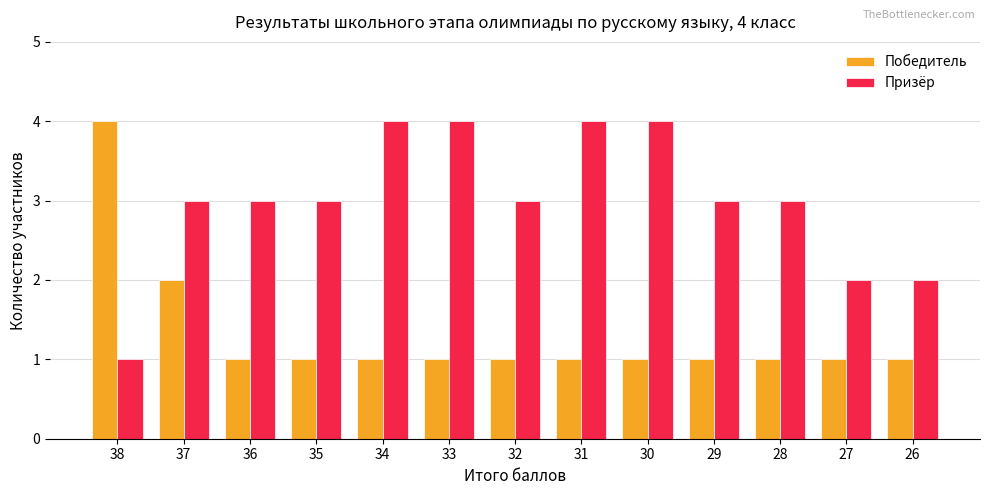

At which label does Призёр reach its minimum?

38